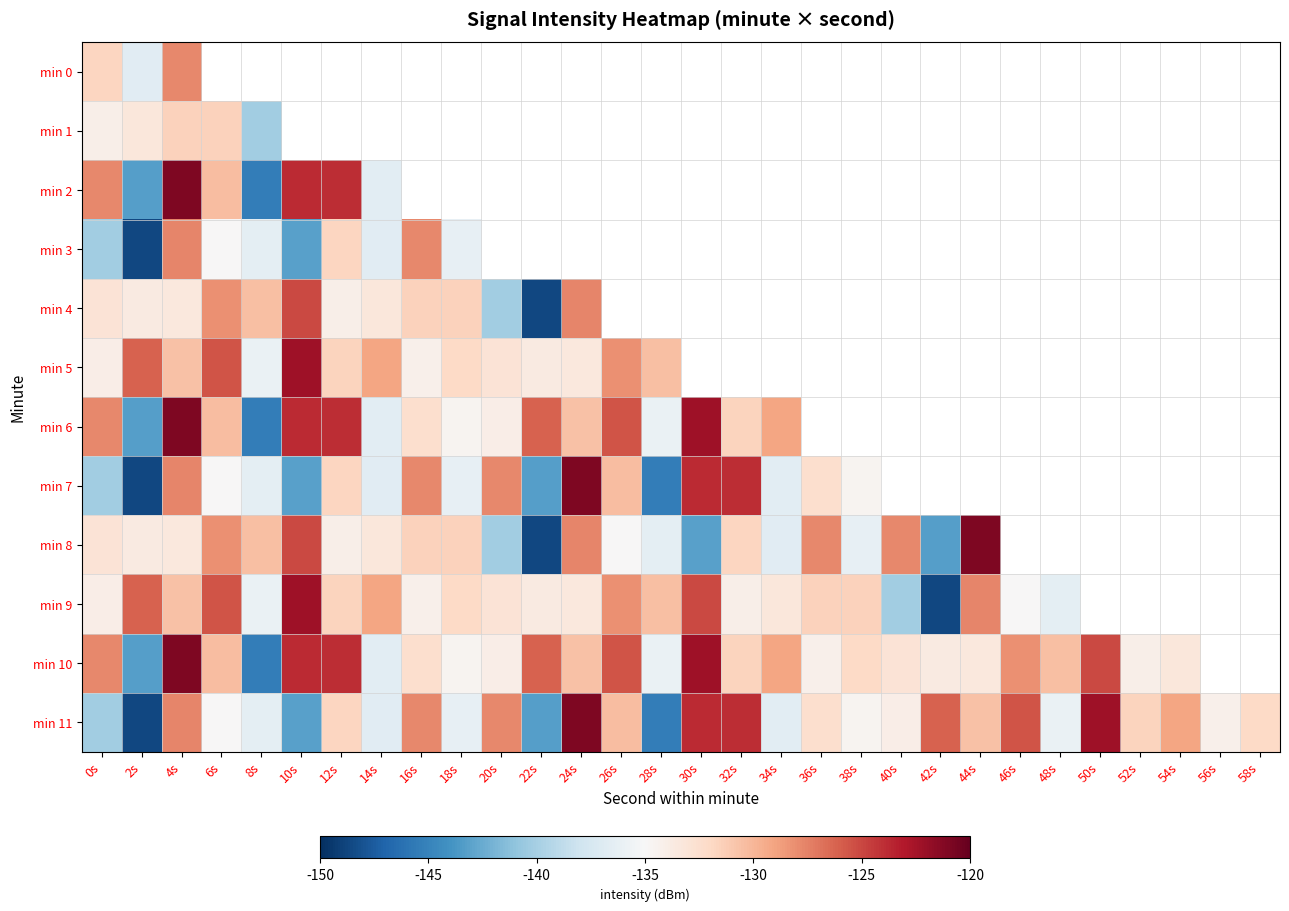

What is the greatest value displayed?

-121.0